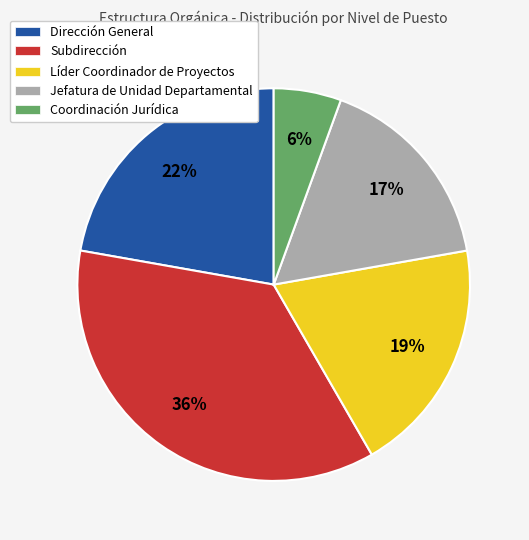

Does any single category account for the majority?

No